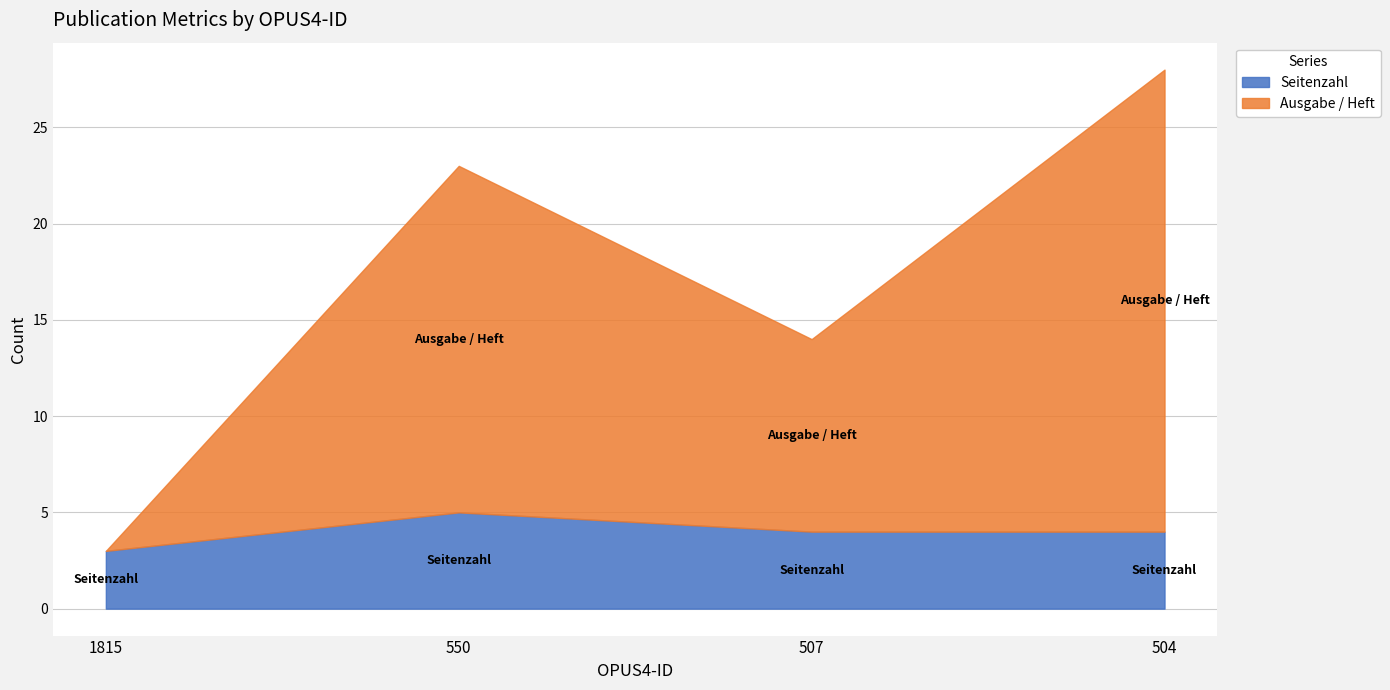

Does the chart have visible grid lines?

Yes